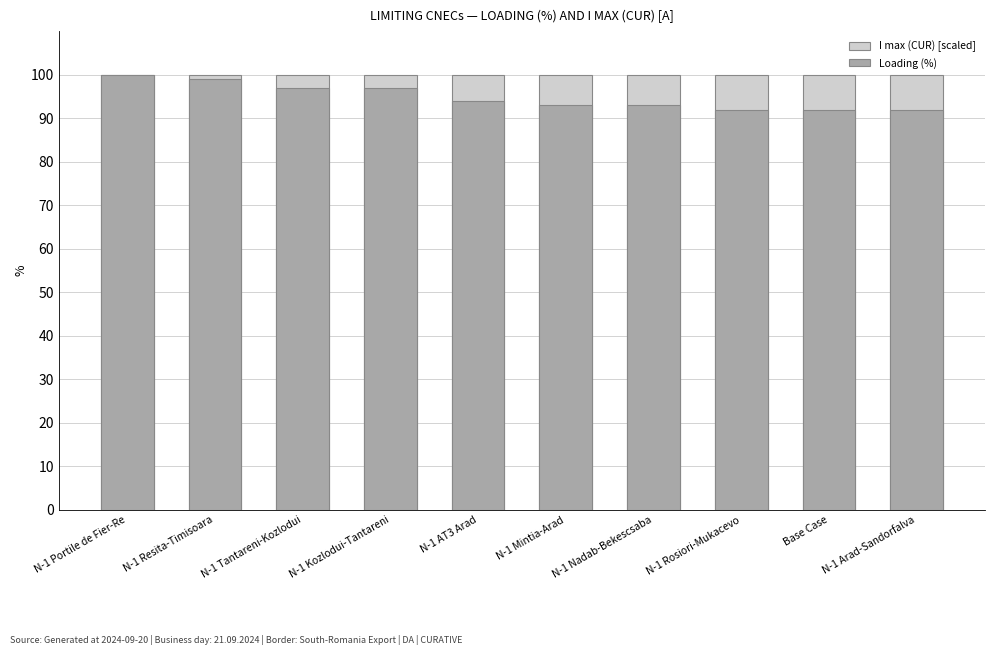

The value of Loading (%) at Base Case is 92. True or false?

True